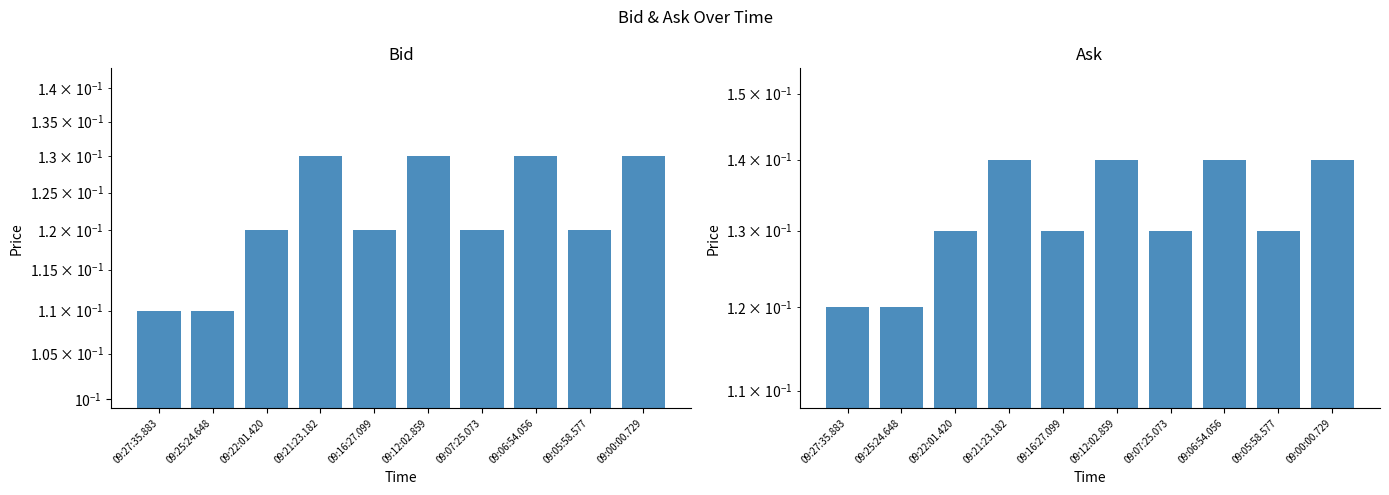

Which series has the largest total across all categories?

Ask